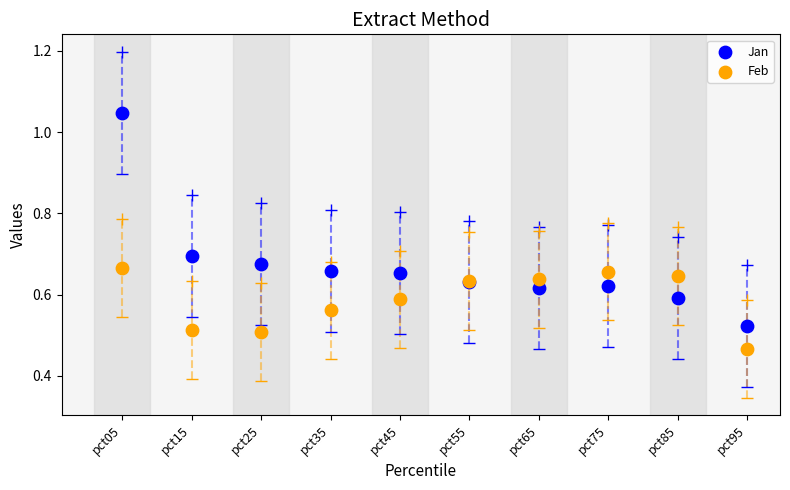

Which series contains the highest Y value?

Jan